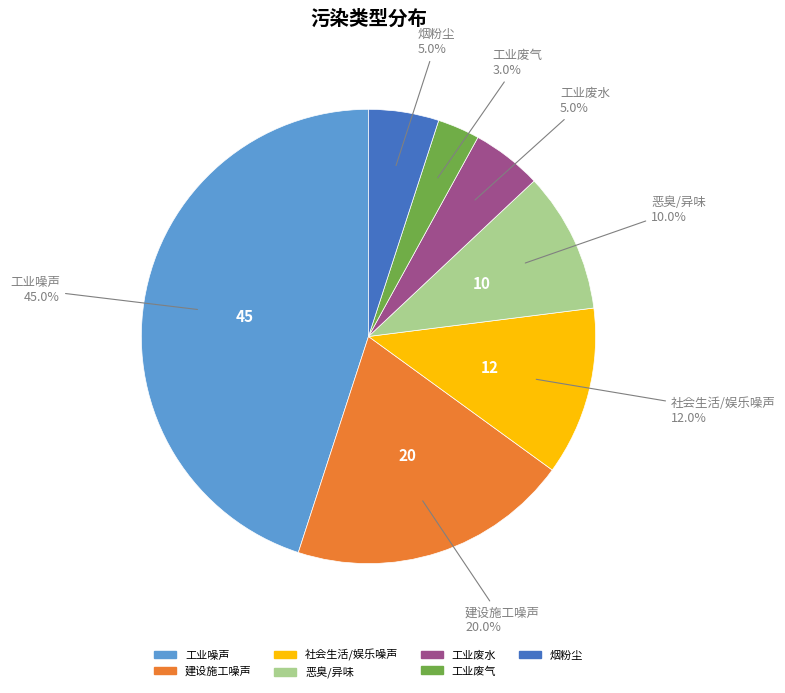

To the nearest percent, what is the combined percentage of 烟粉尘 and 工业废水?

10%